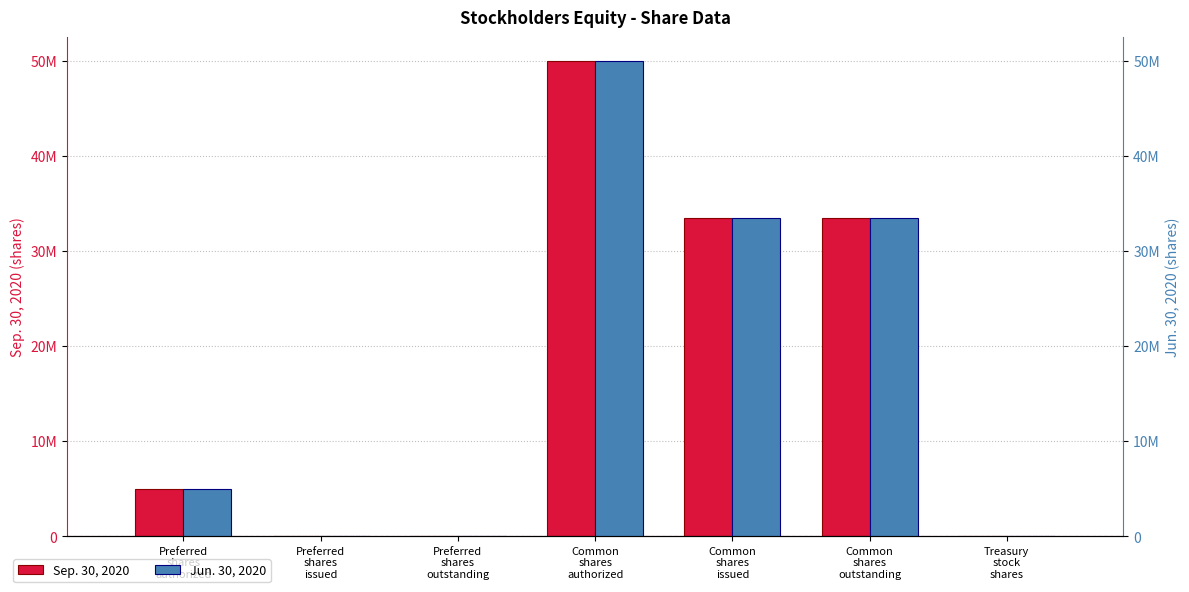

Is the value of Sep. 30, 2020 at Preferred
shares
issued greater than the value of Jun. 30, 2020 at Common
shares
outstanding?

No